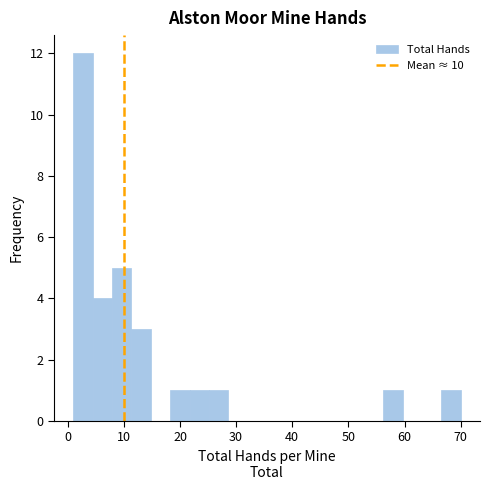

Around what value on the x-axis is the tallest bar? Give the approximate position of its centre, as read against the axis.

3